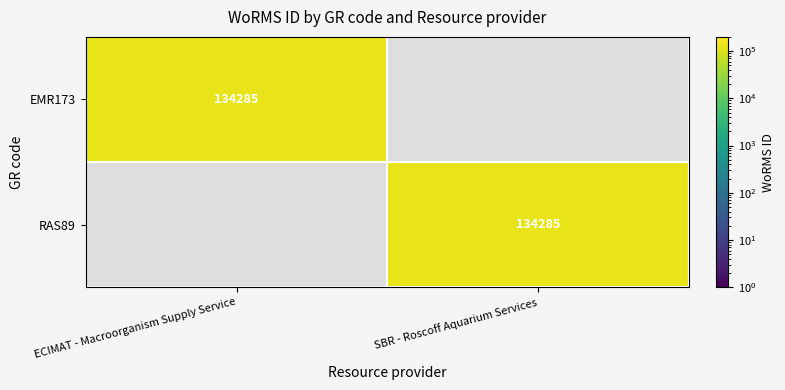

The RAS89 series shows 80735 at SBR - Roscoff Aquarium Services. True or false?

False